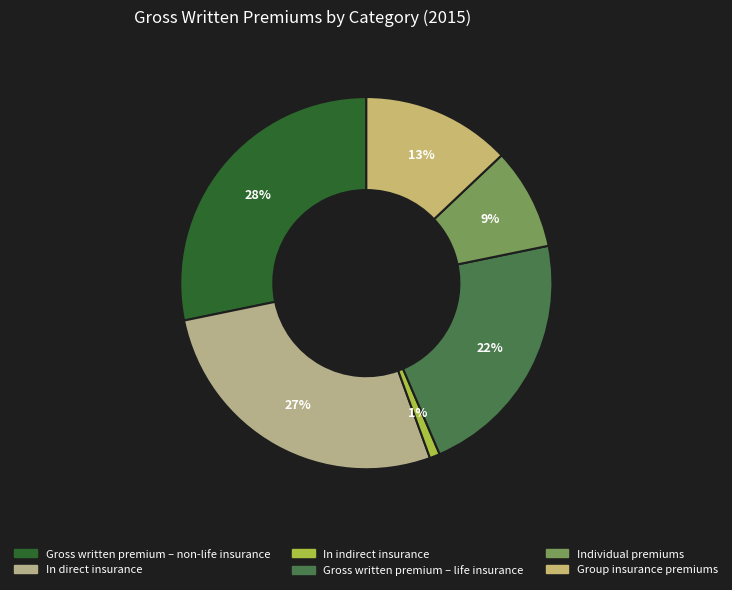

Between Group insurance premiums and Individual premiums, which is larger?

Group insurance premiums